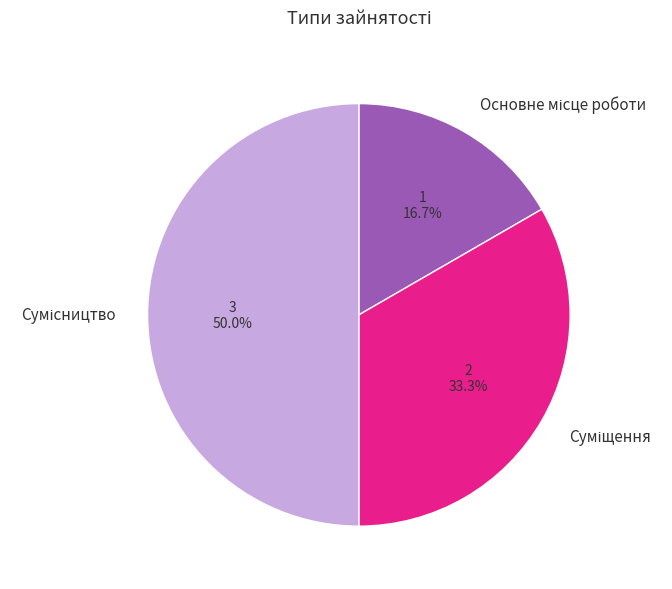

How many slices are in this pie chart?

3